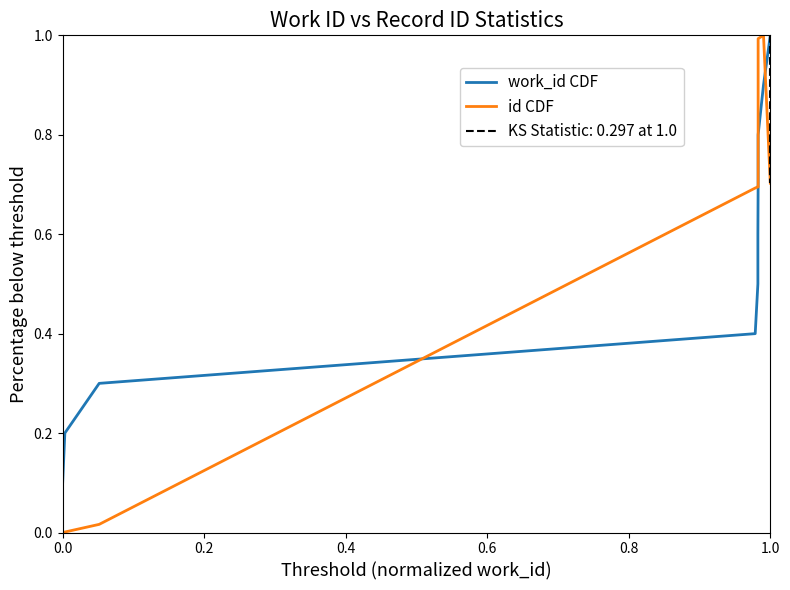

True or false: id CDF and work_id CDF intersect in this chart.

True